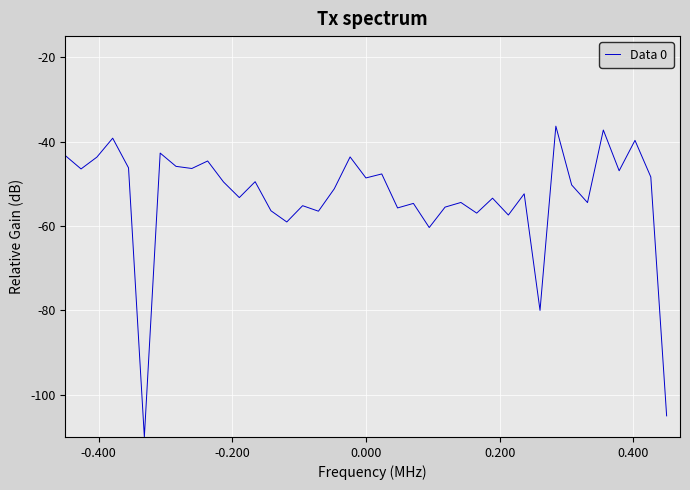

What is the smallest value displayed?

-110.0